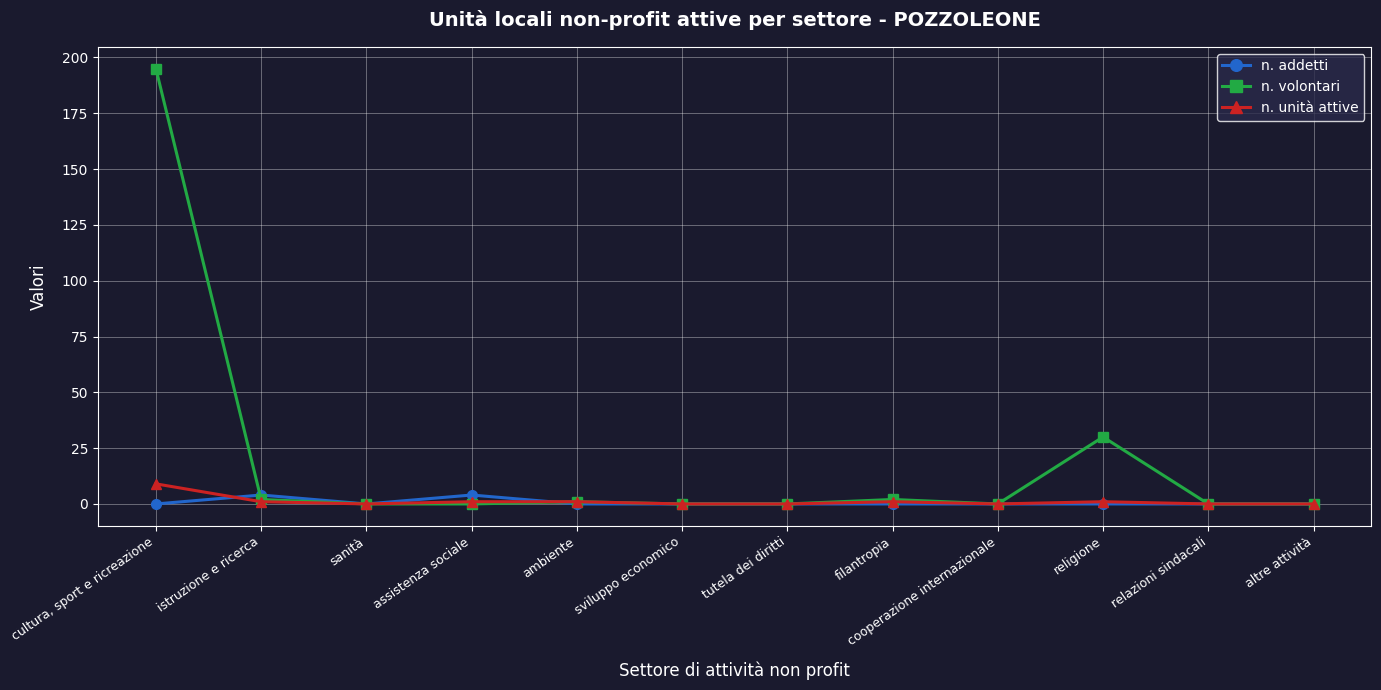

True or false: n. addetti has a value of 0 at sanità.

True